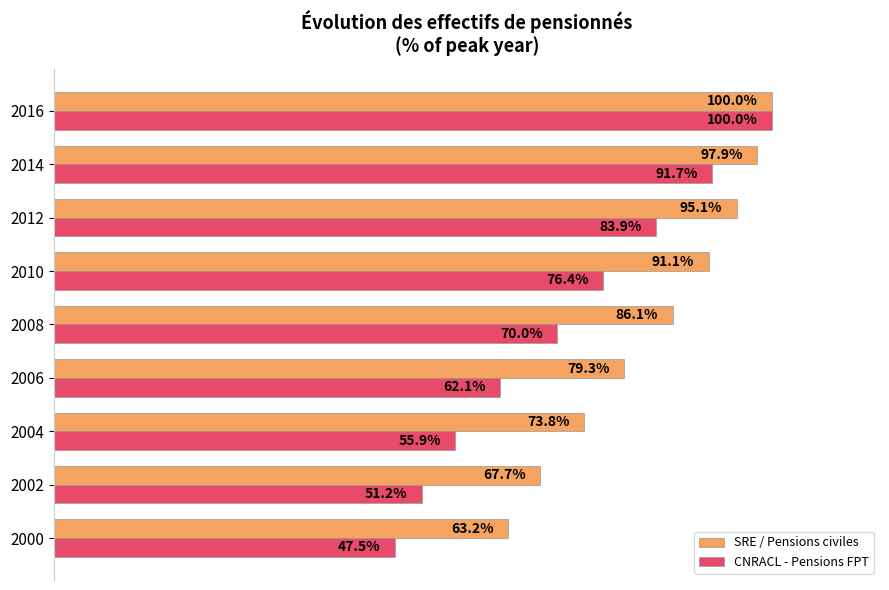

Which series has the largest total across all categories?

SRE / Pensions civiles